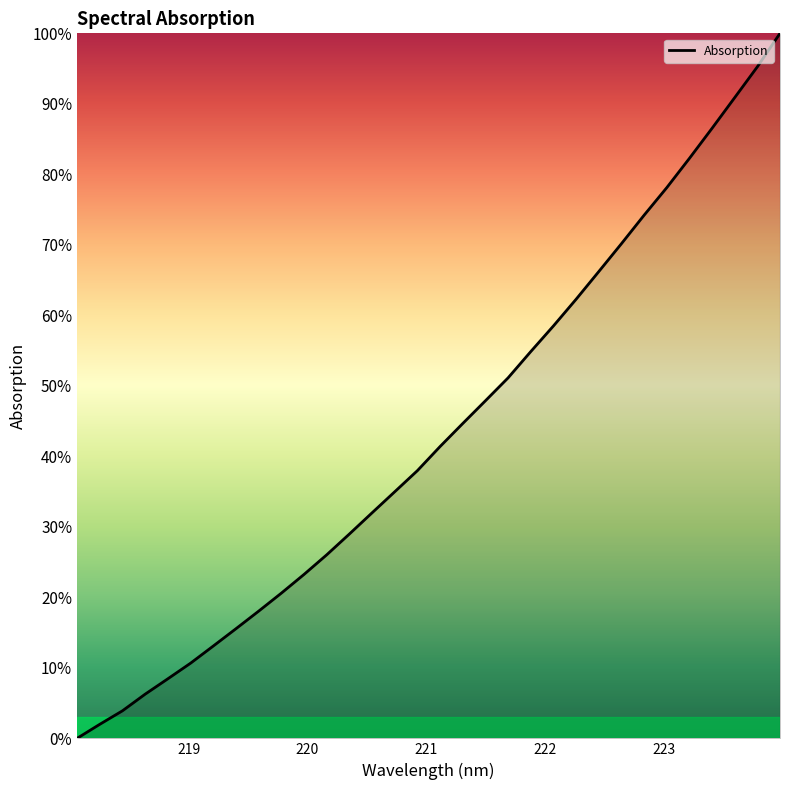

What is the maximum value shown in the chart?

100.0